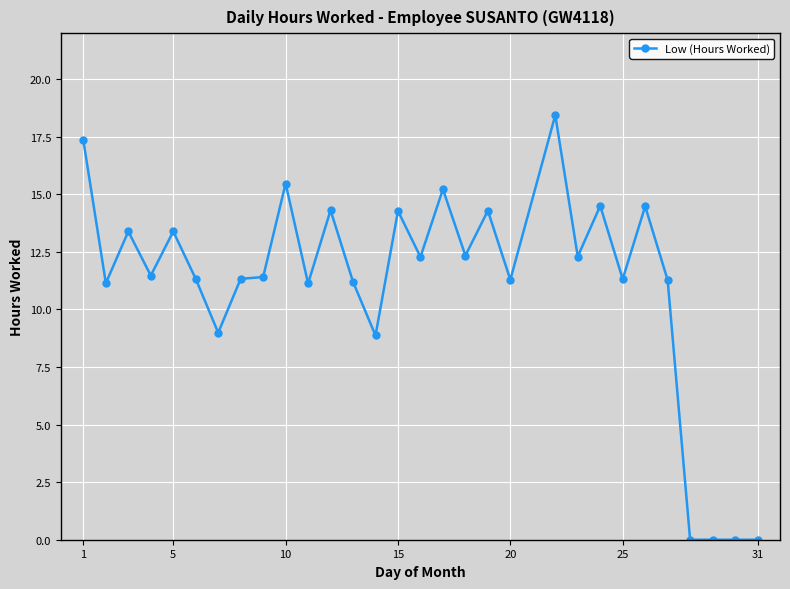

What is the sum of all values?

332.8